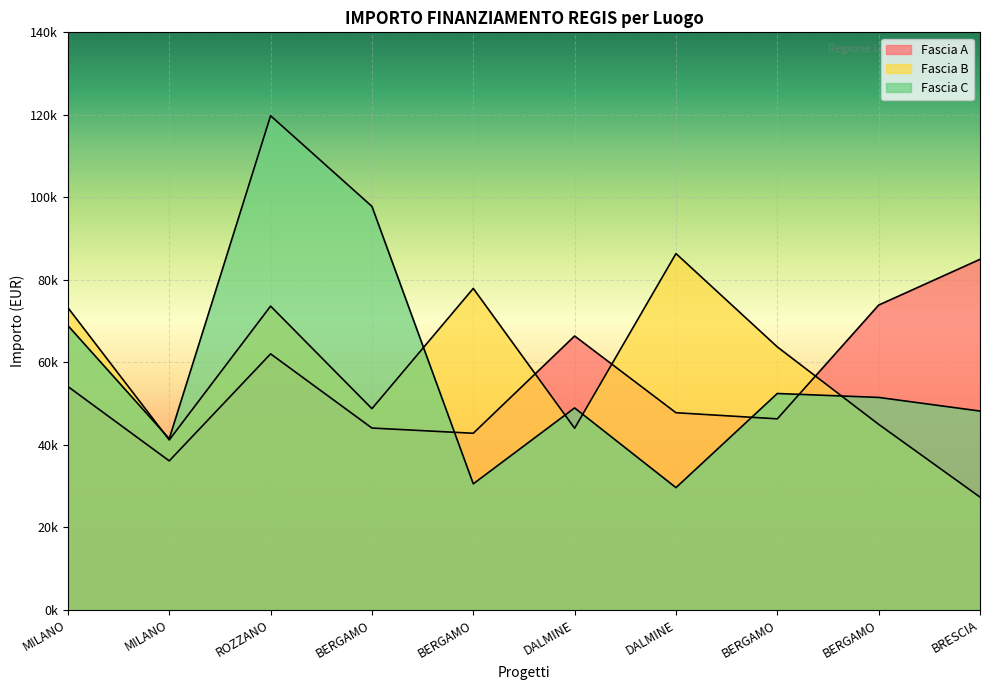

What is the label of the 10th point from the right?

MILANO